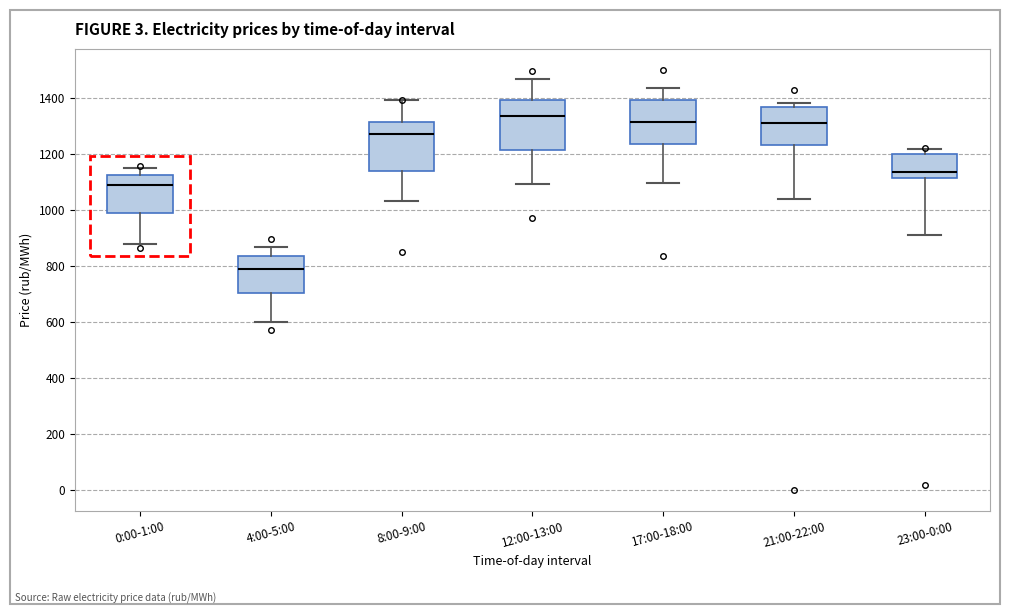

Reading left to right, transcribe this box plot: for each box, give where its median line is, the range the box spans, and where its two whiskers end, as read against the y-axis. The values are not printed on the chart, so give them approximately, as read against the axis.

0:00-1:00: median 1080, box 980 to 1120, whiskers 880 to 1160
4:00-5:00: median 780, box 700 to 840, whiskers 600 to 860
8:00-9:00: median 1280, box 1140 to 1320, whiskers 1040 to 1400
12:00-13:00: median 1340, box 1220 to 1400, whiskers 1100 to 1480
17:00-18:00: median 1320, box 1240 to 1400, whiskers 1100 to 1440
21:00-22:00: median 1320, box 1240 to 1360, whiskers 1040 to 1380
23:00-0:00: median 1140, box 1120 to 1200, whiskers 920 to 1220